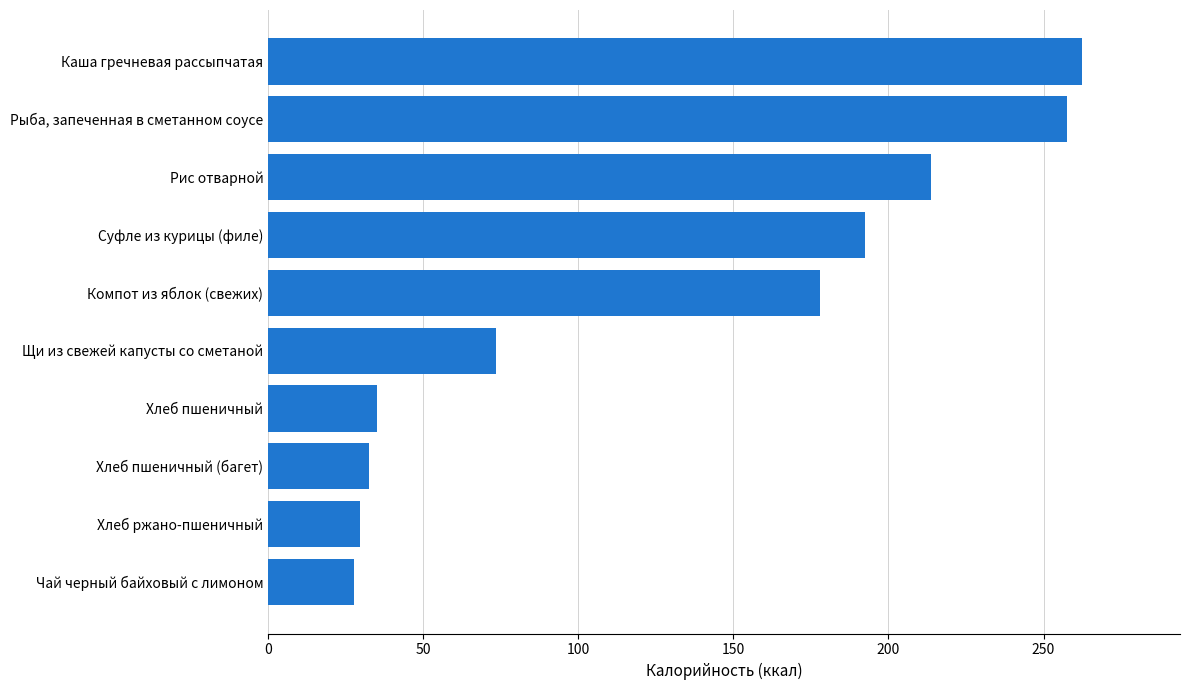

Where is the data nearest to the value 145?

Компот из яблок (свежих)